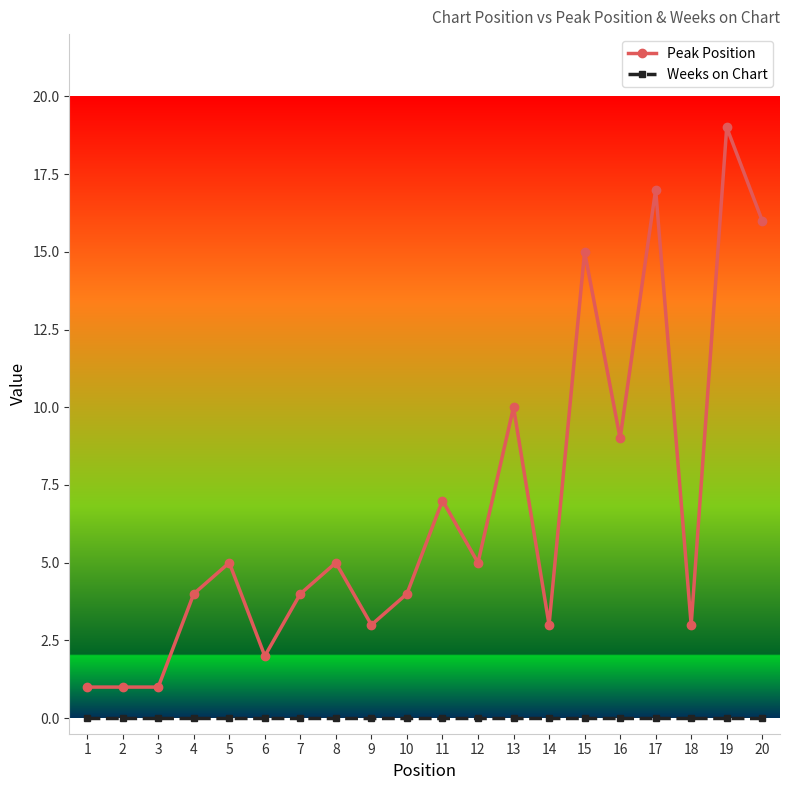

Reading right to left, transcribe all the data shown in this chart.

Peak Position: 16	19	3	17	9	15	3	10	5	7	4	3	5	4	2	5	4	1	1	1
Weeks on Chart: 0	0	0	0	0	0	0	0	0	0	0	0	0	0	0	0	0	0	0	0